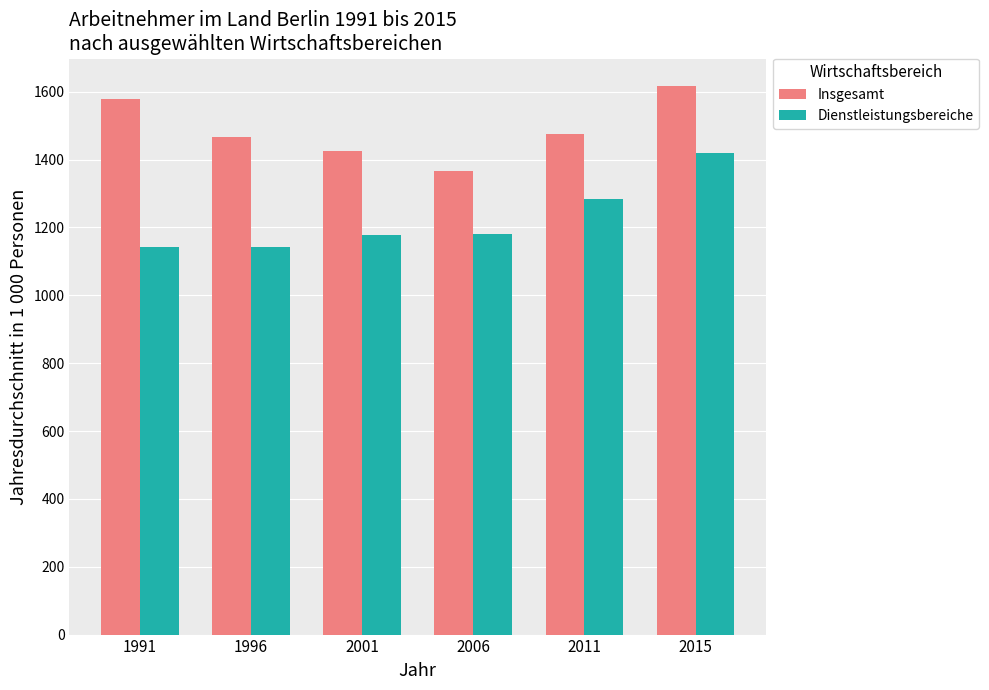

Count the number of categories in the chart.

6